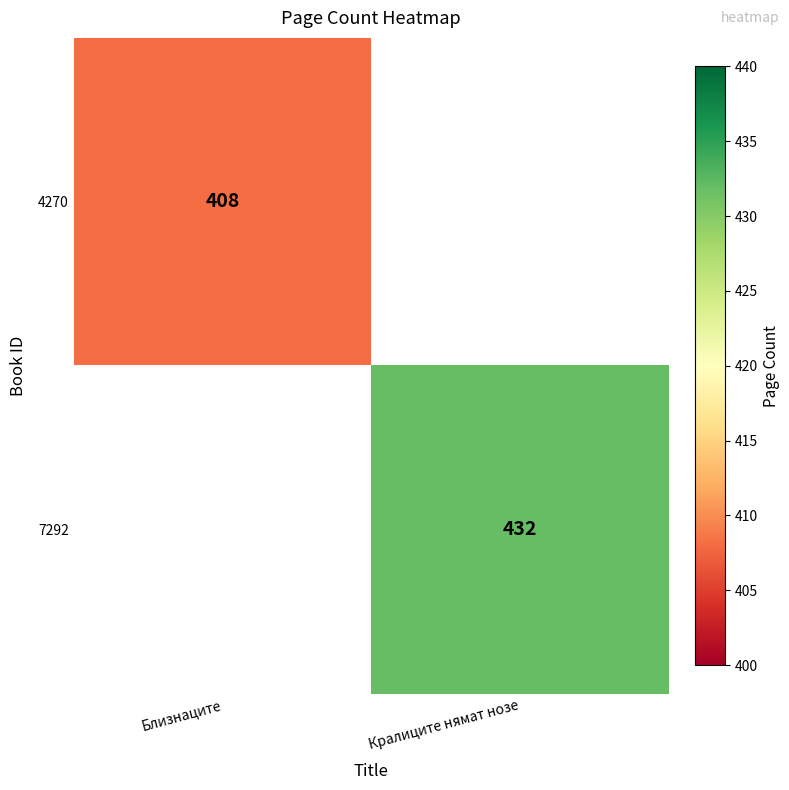

The 7292 series shows 432 at Кралиците нямат нозе. True or false?

True